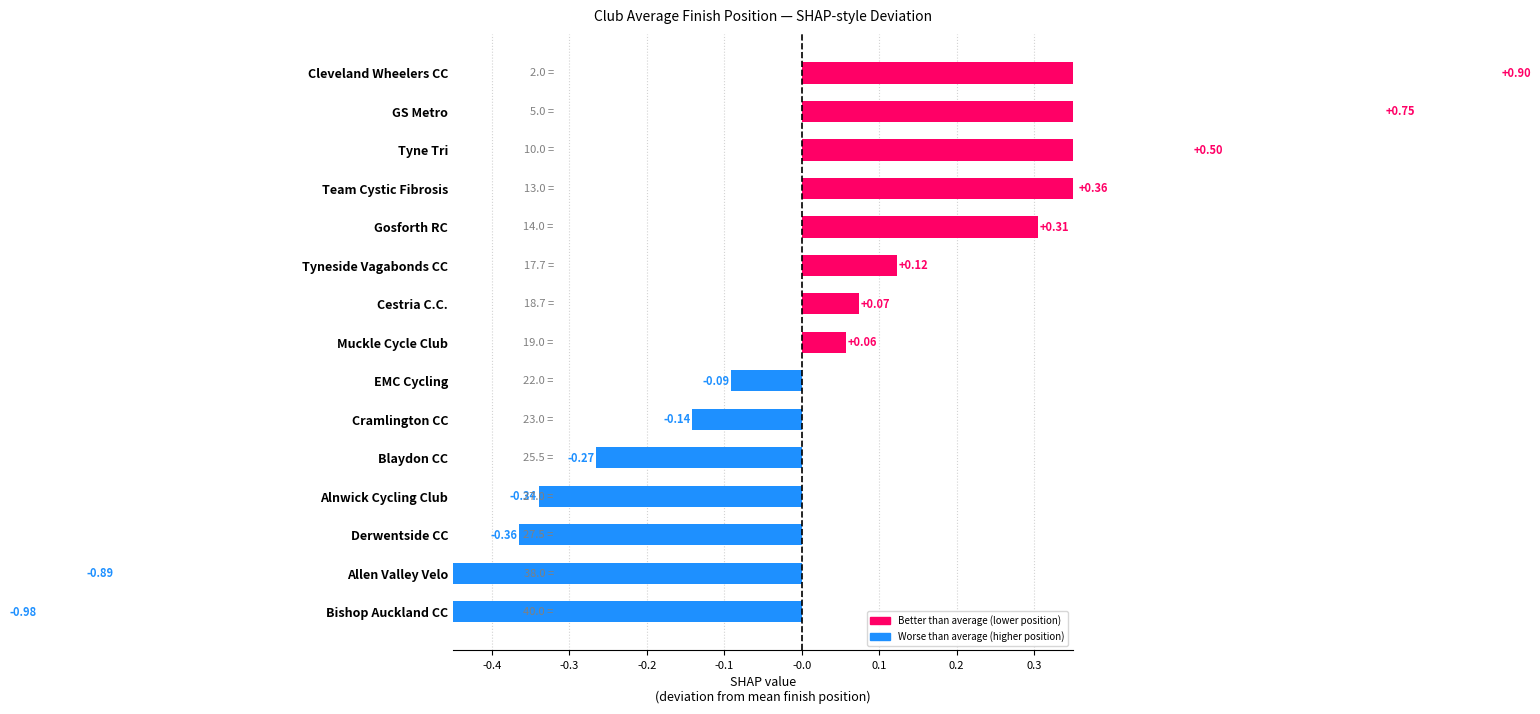

Where does the data first go above 0?

Muckle Cycle Club